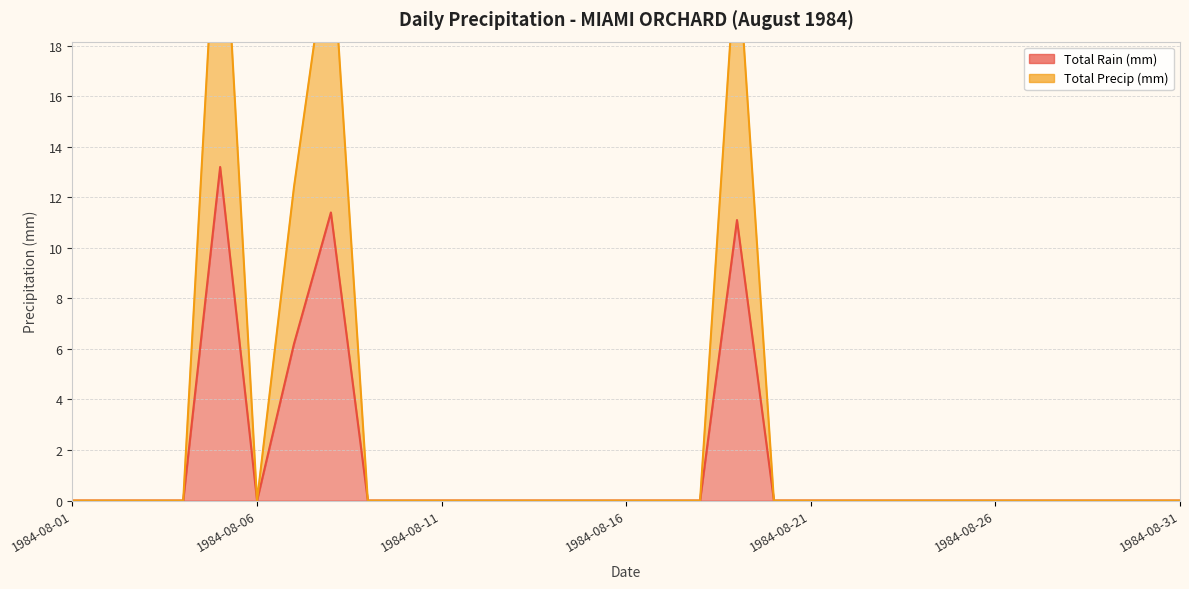

Between 1984-08-26 and 1984-08-28, which is larger?

1984-08-26